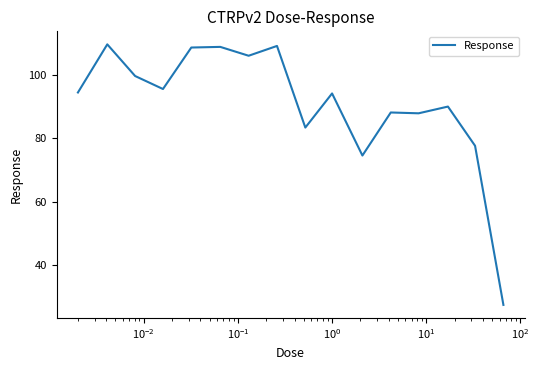

What is the smallest value displayed?

27.3